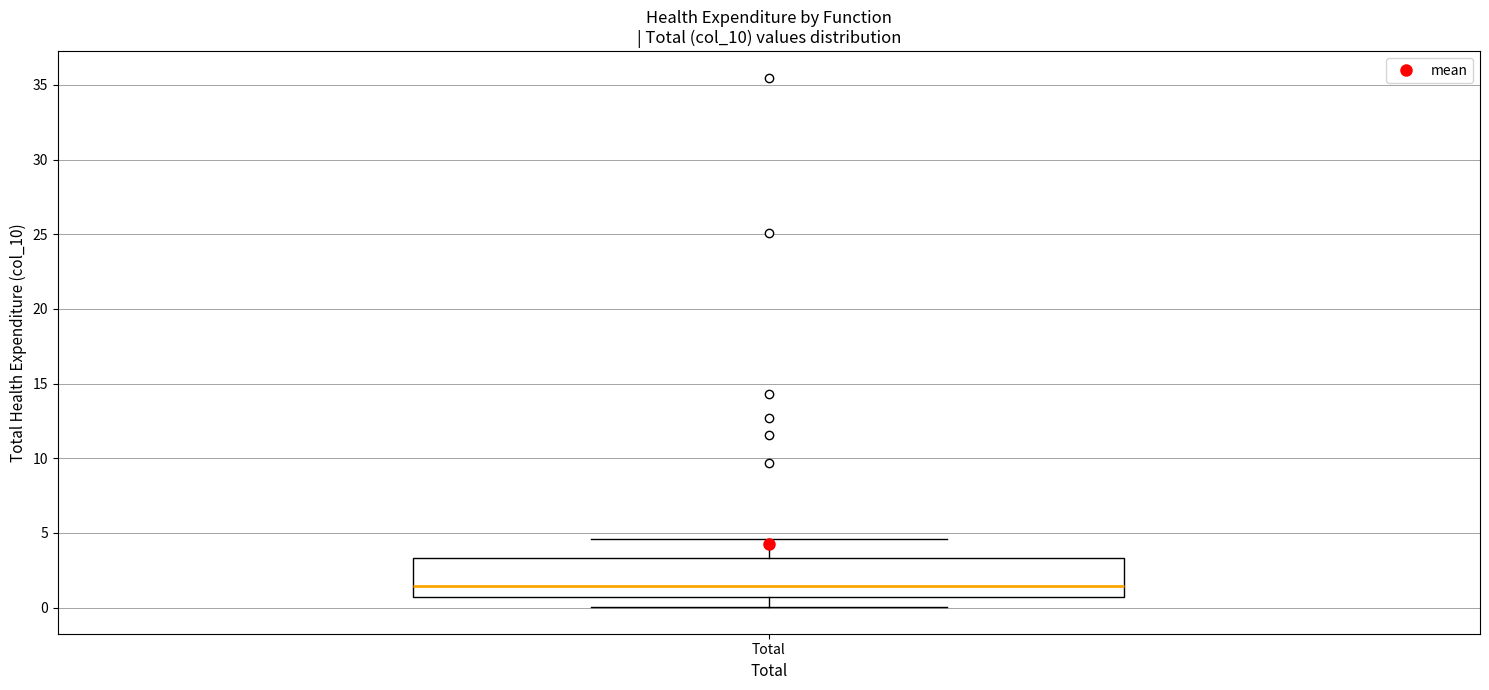

Read this box plot against the y-axis: the position of the median line, the range covered by the box, and the ends of both whiskers. The values are not printed on the chart, so give them approximately, as read against the axis.

median 1.5, box 0.5 to 3.5, whiskers 0.0 to 4.5